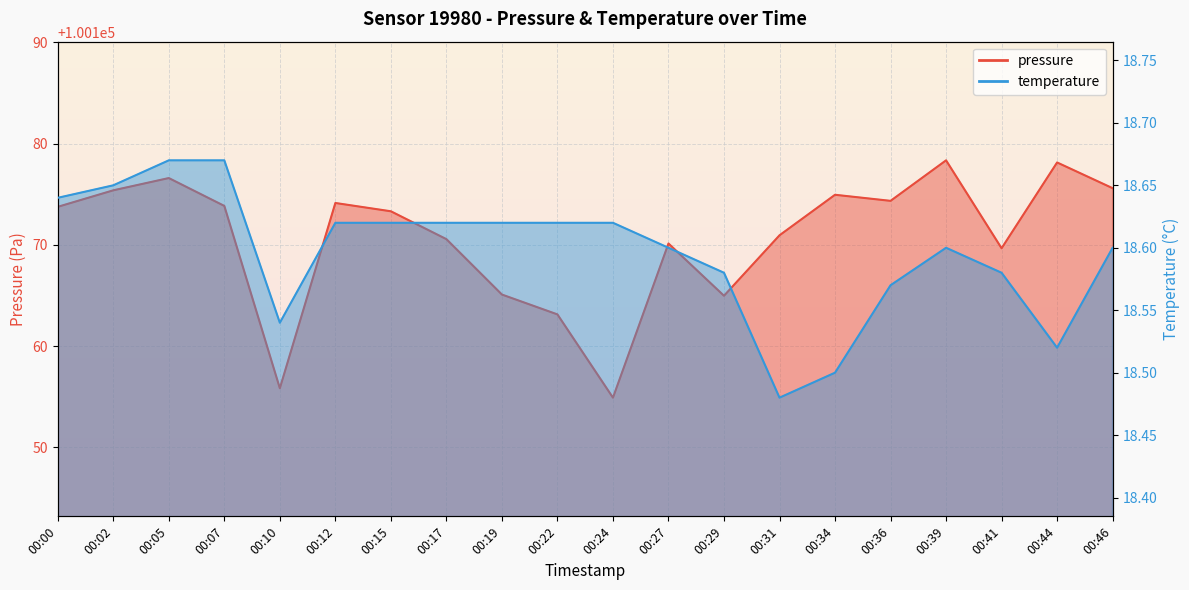

Which label corresponds to the largest value in the chart?

00:39